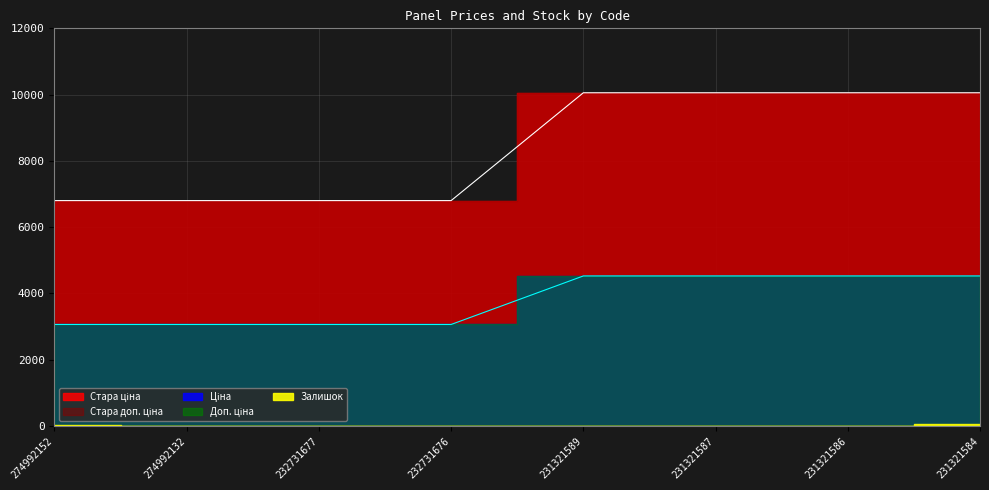

The value of Стара ціна at 232731676 is 1490.0. True or false?

False